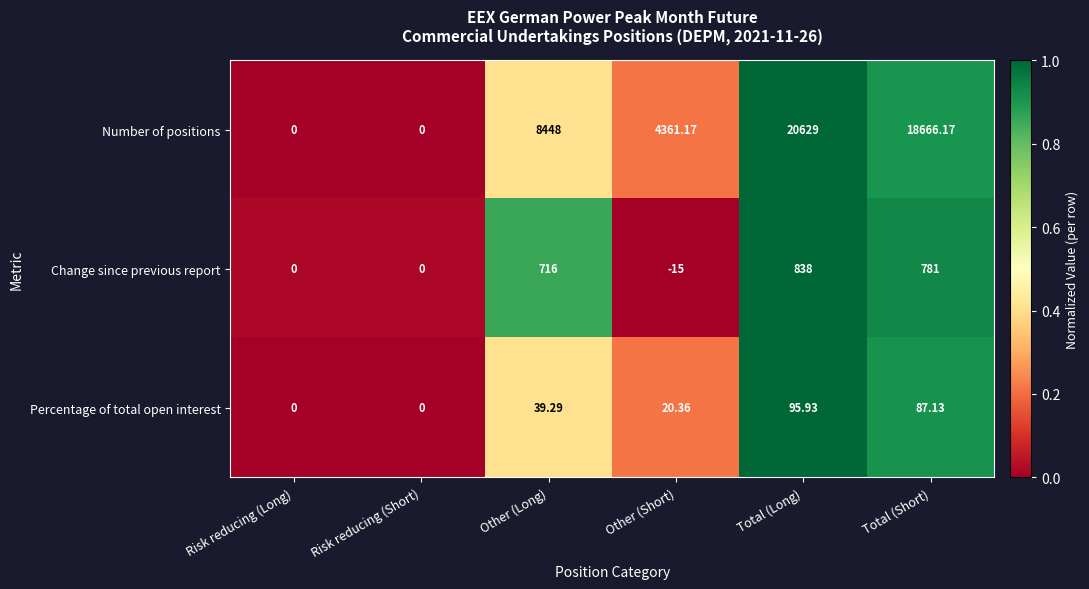

Count the number of categories in the chart.

6